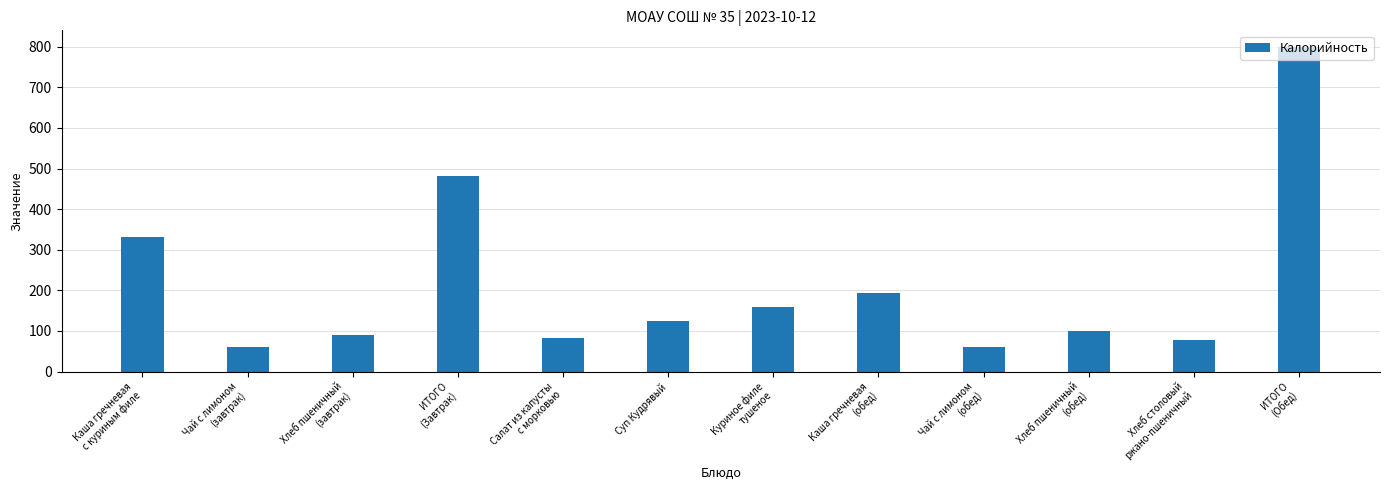

At which label is the value closest to 430?

ИТОГО
(Завтрак)